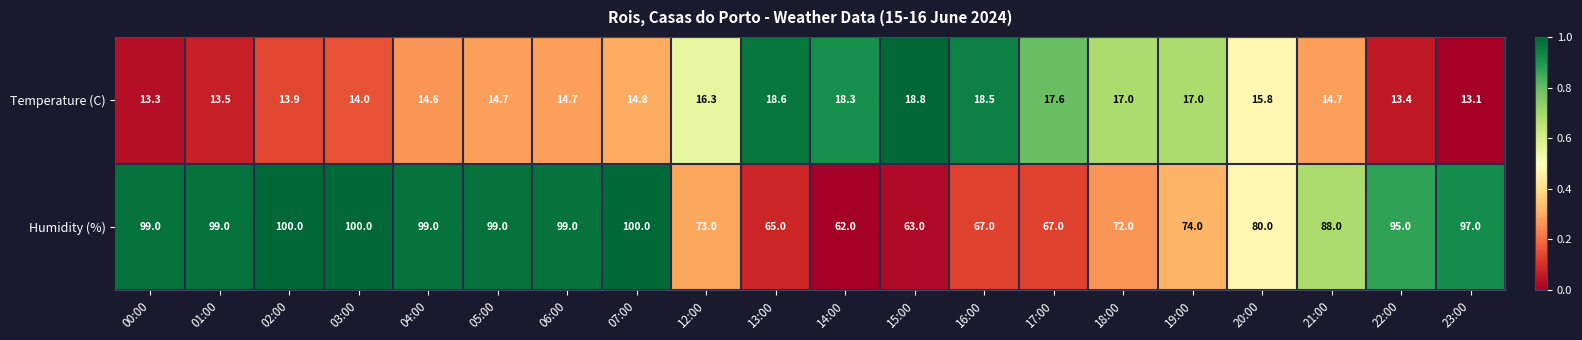

How many values in the Temperature (C) series are below 14?

5